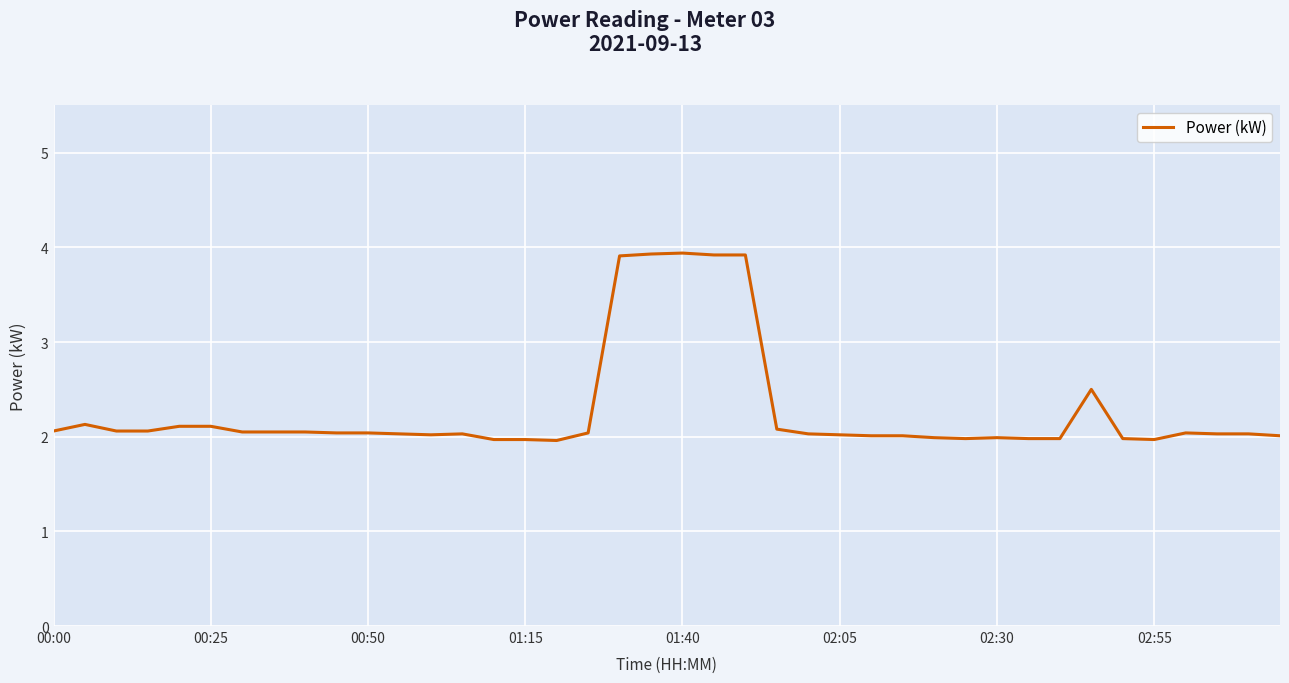

What is the greatest value displayed?

3.9